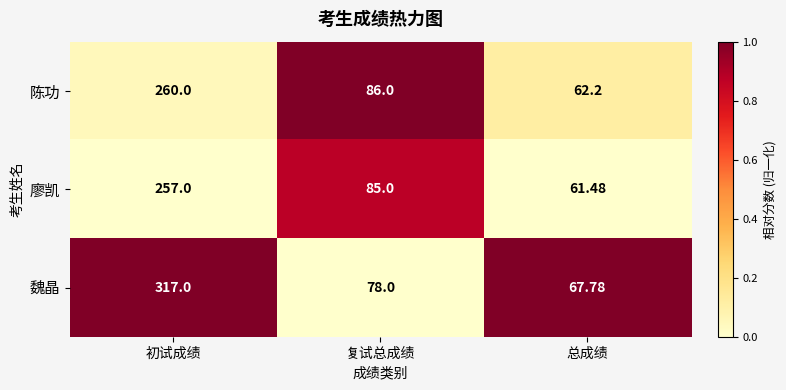

At which label is 陈功 closest to 161?

复试总成绩